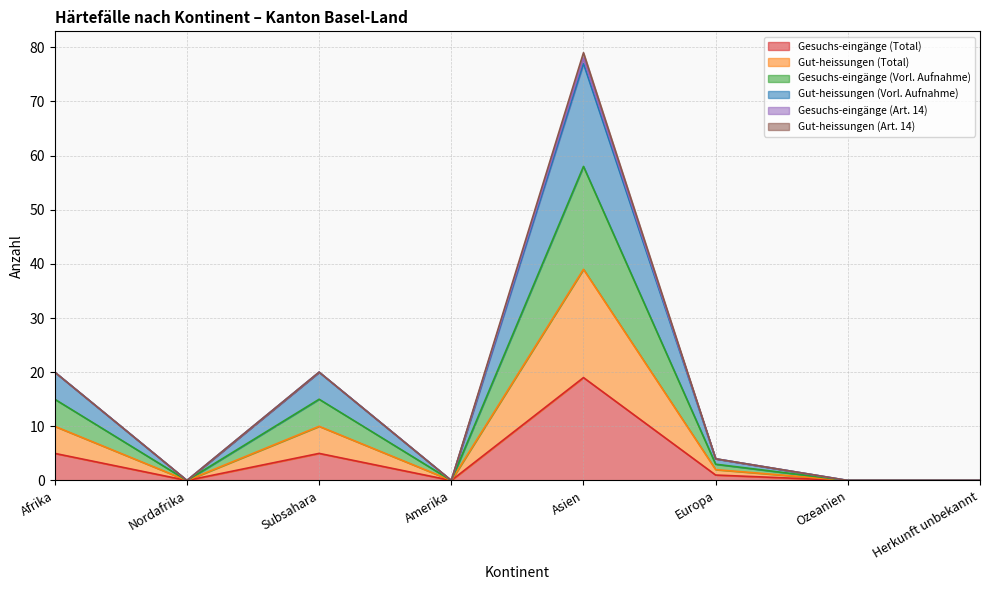

Is the value of Gesuchs-eingänge (Vorl. Aufnahme) at Ozeanien greater than the value of Gesuchs-eingänge (Total) at Afrika?

No